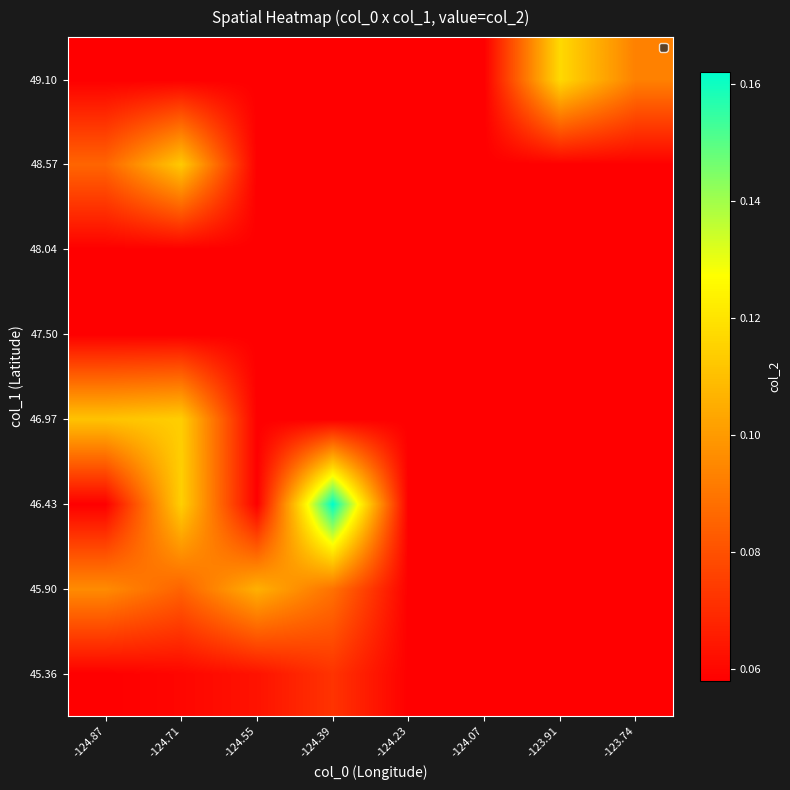

Reading left to right, list all the values displayed in this chart.

45.36: -124.87=0.1	-124.71=0.1	-124.55=0.1	-124.39=0.1	-124.23=0.1	-124.07=0.1	-123.91=0.1	-123.74=0.1
45.90: -124.87=0.1	-124.71=0.1	-124.55=0.1	-124.39=0.1	-124.23=0.1	-124.07=0.1	-123.91=0.1	-123.74=0.1
46.43: -124.87=0.1	-124.71=0.1	-124.55=0.1	-124.39=0.2	-124.23=0.1	-124.07=0.1	-123.91=0.1	-123.74=0.1
46.97: -124.87=0.1	-124.71=0.1	-124.55=0.1	-124.39=0.1	-124.23=0.1	-124.07=0.1	-123.91=0.1	-123.74=0.1
47.50: -124.87=0.1	-124.71=0.1	-124.55=0.1	-124.39=0.1	-124.23=0.1	-124.07=0.1	-123.91=0.1	-123.74=0.1
48.04: -124.87=0.1	-124.71=0.1	-124.55=0.1	-124.39=0.1	-124.23=0.1	-124.07=0.1	-123.91=0.1	-123.74=0.1
48.57: -124.87=0.1	-124.71=0.1	-124.55=0.1	-124.39=0.1	-124.23=0.1	-124.07=0.1	-123.91=0.1	-123.74=0.1
49.10: -124.87=0.1	-124.71=0.1	-124.55=0.1	-124.39=0.1	-124.23=0.1	-124.07=0.1	-123.91=0.1	-123.74=0.1